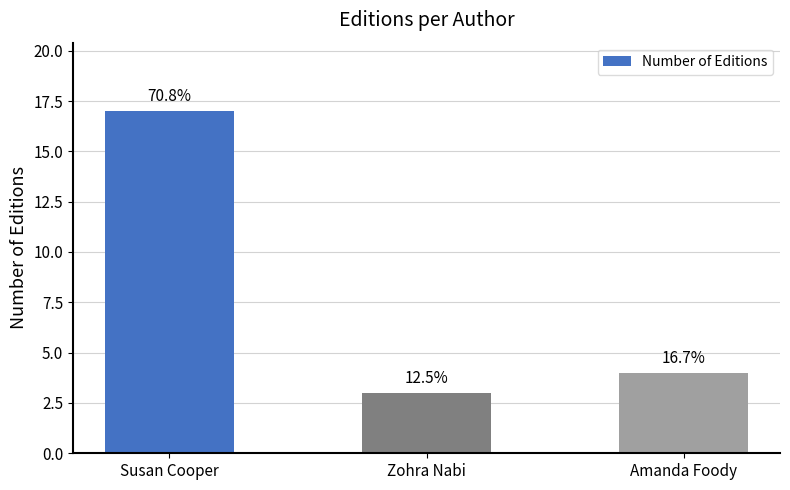

Are the bars horizontal?

No